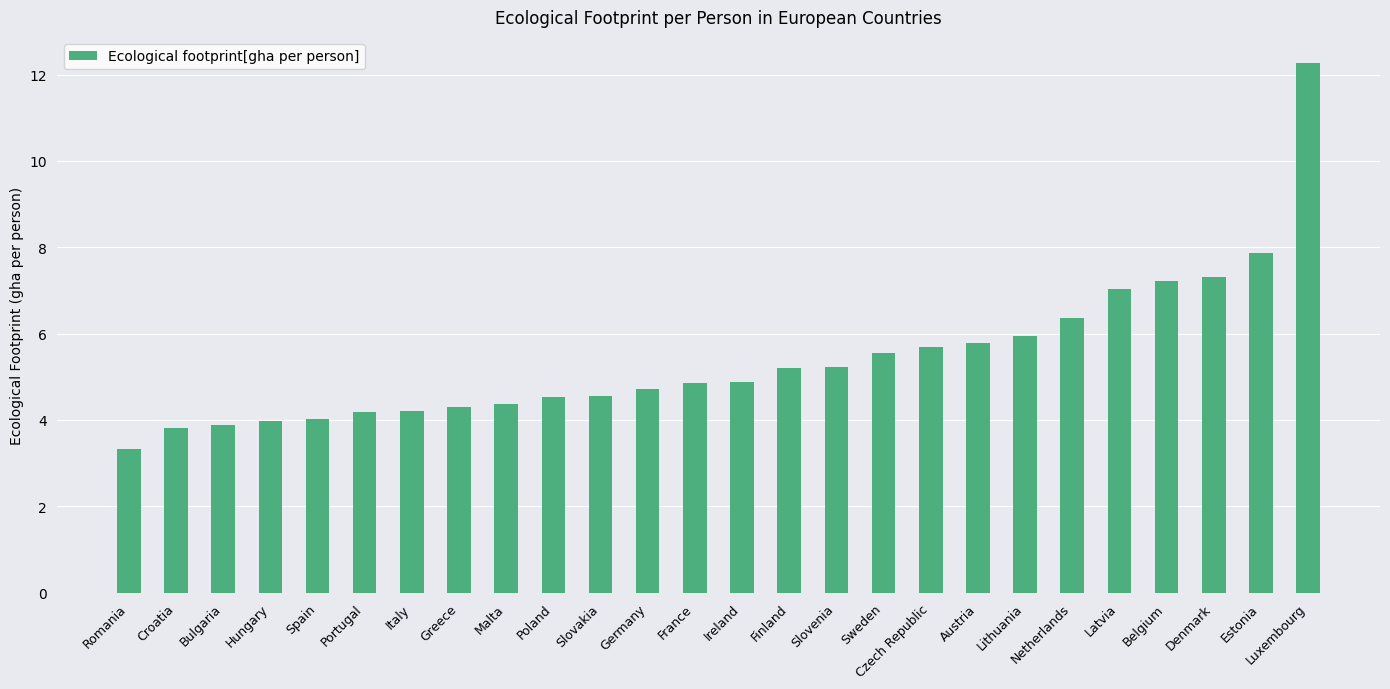

What is the approximate value at Hungary?

4.0